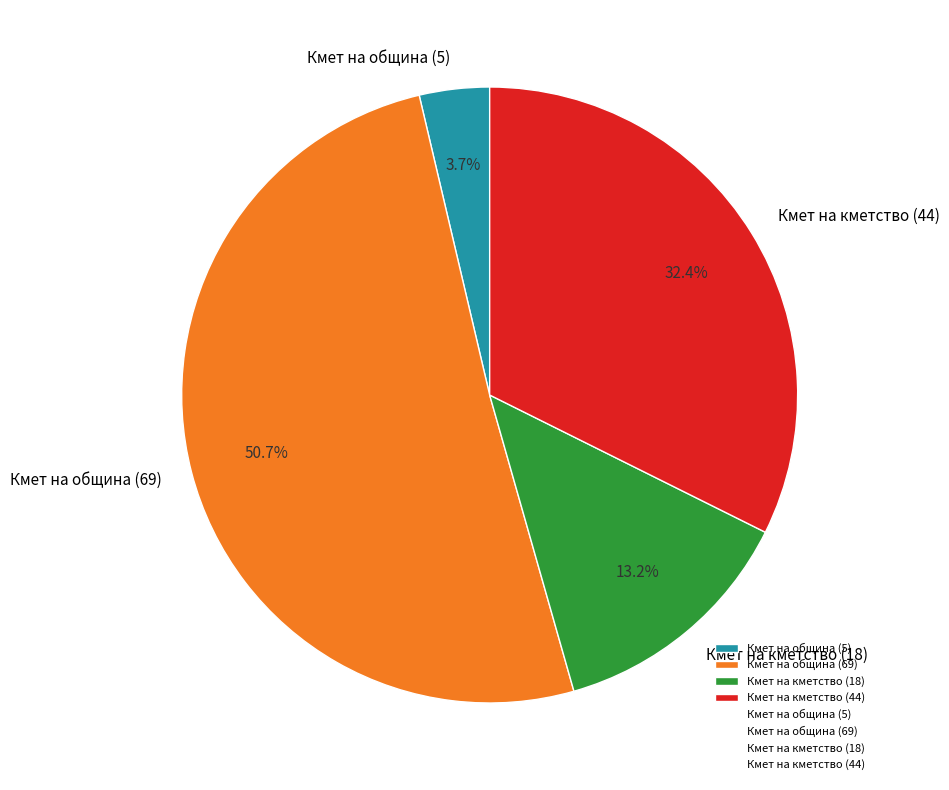

Approximately how many times larger is the value at Кмет на община (5) compared to Кмет на кметство (18)?

0.3